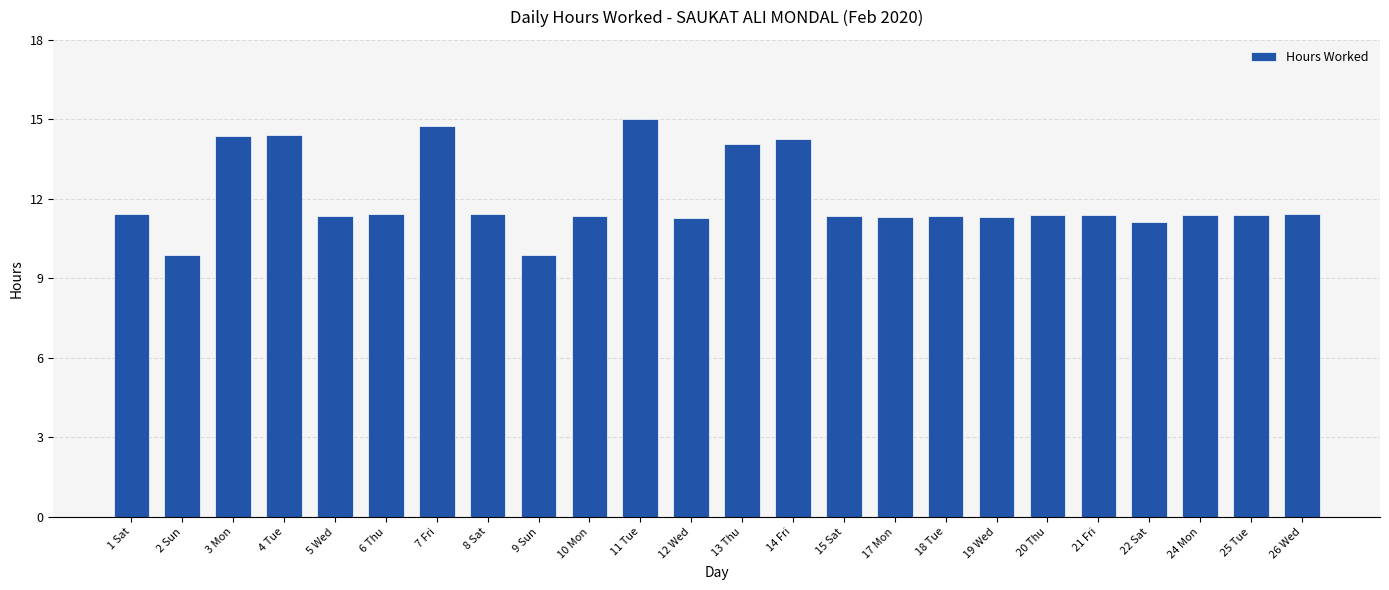

What is the label of the 5th bar from the left?

5 Wed